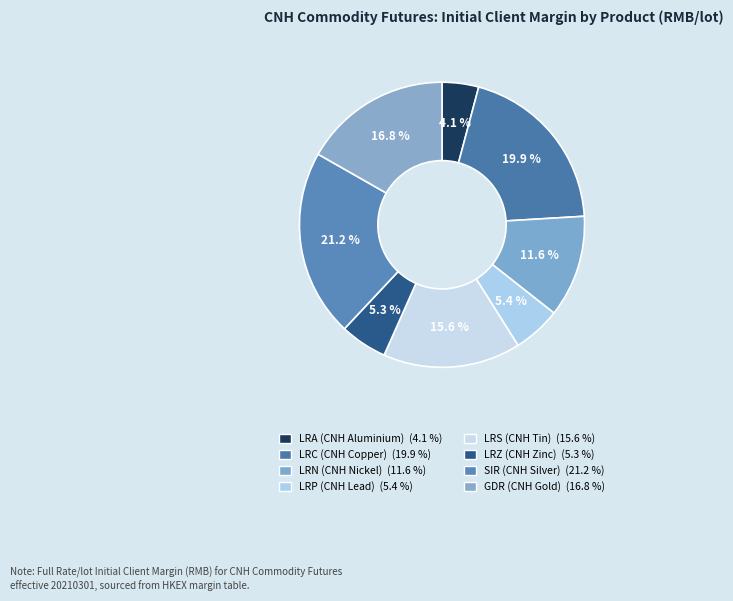

True or false: LRN (CNH Nickel) accounts for 1% of the total.

False